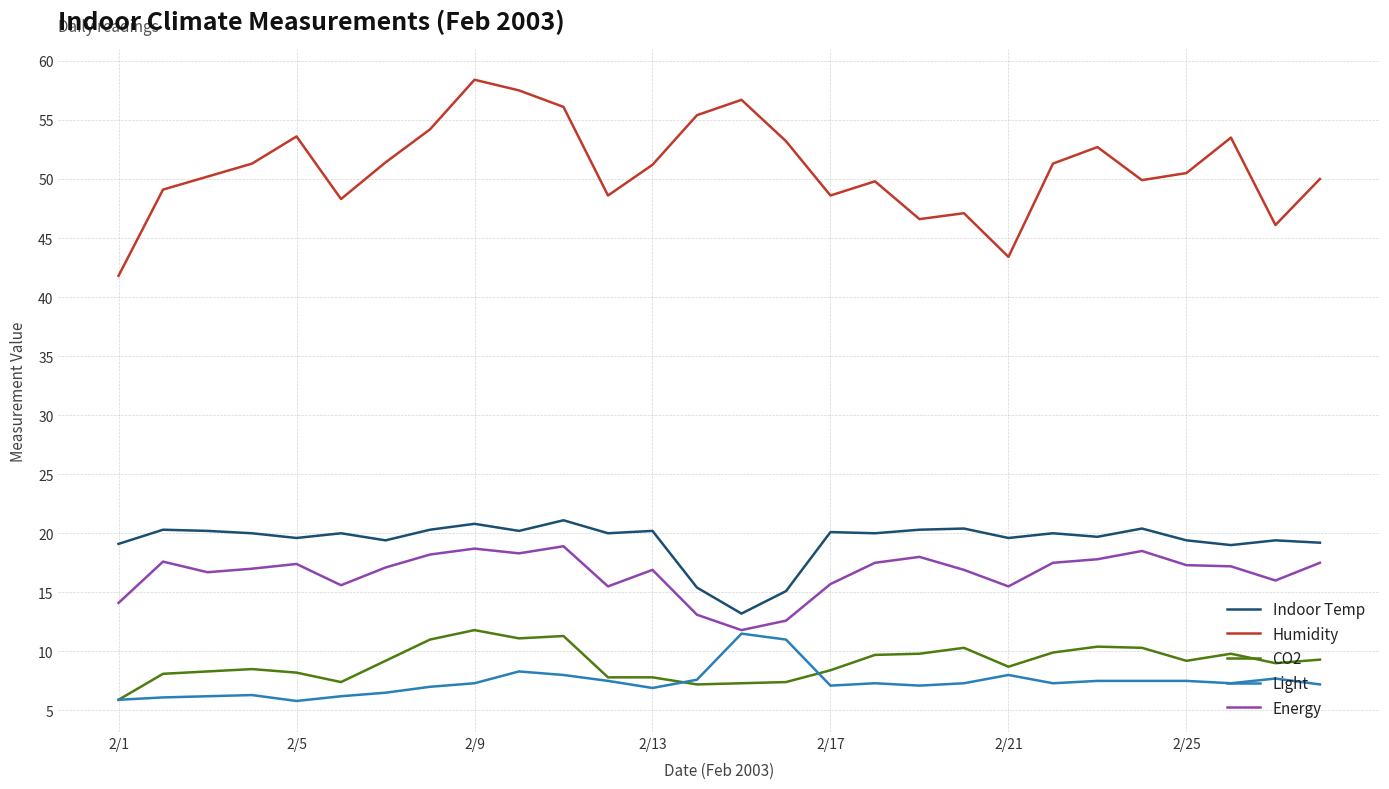

Which series has the largest range (max minus min)?

Humidity